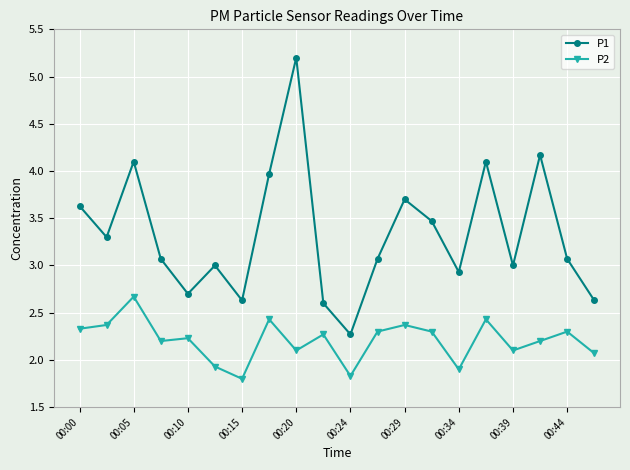

What is the sum of all P2 values?

44.1